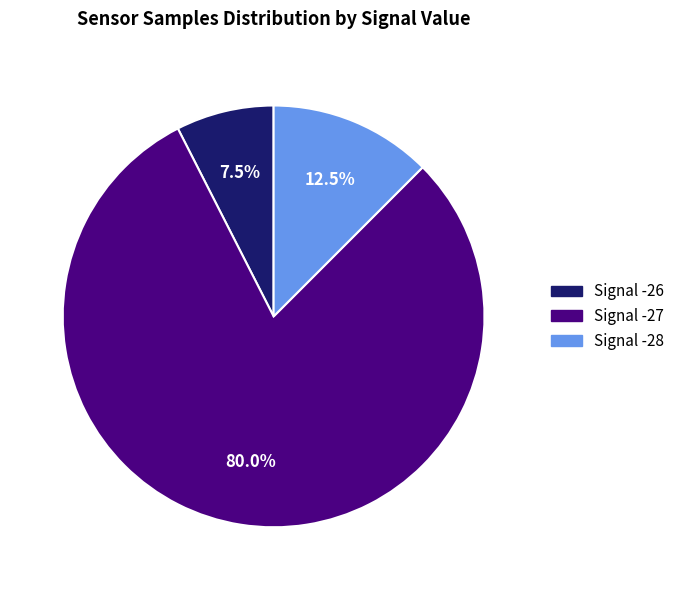

Does any single category account for the majority?

Yes